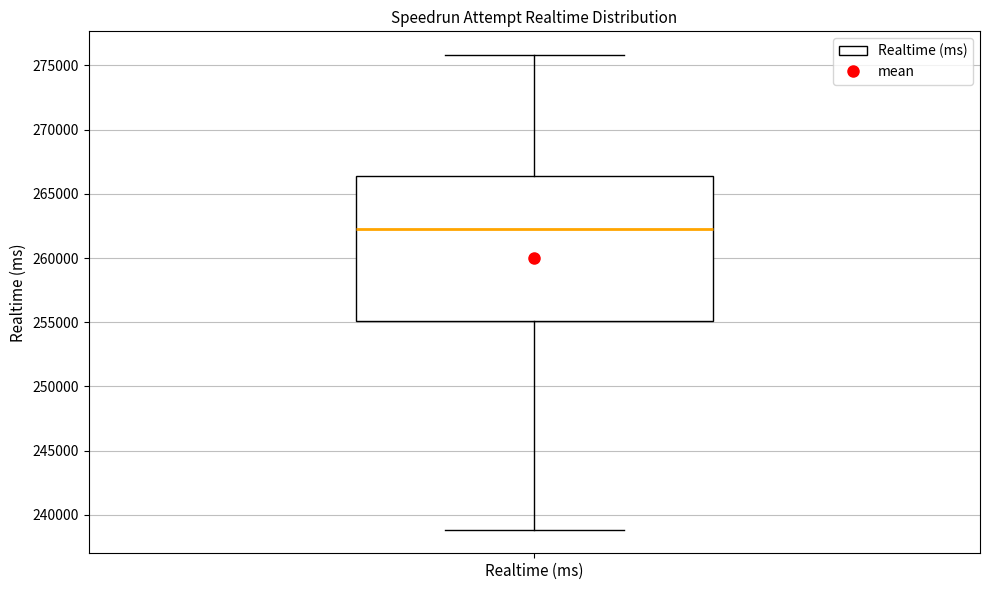

Read this box plot against the y-axis: the position of the median line, the range covered by the box, and the ends of both whiskers. The values are not printed on the chart, so give them approximately, as read against the axis.

median 262000, box 255000 to 266500, whiskers 239000 to 276000